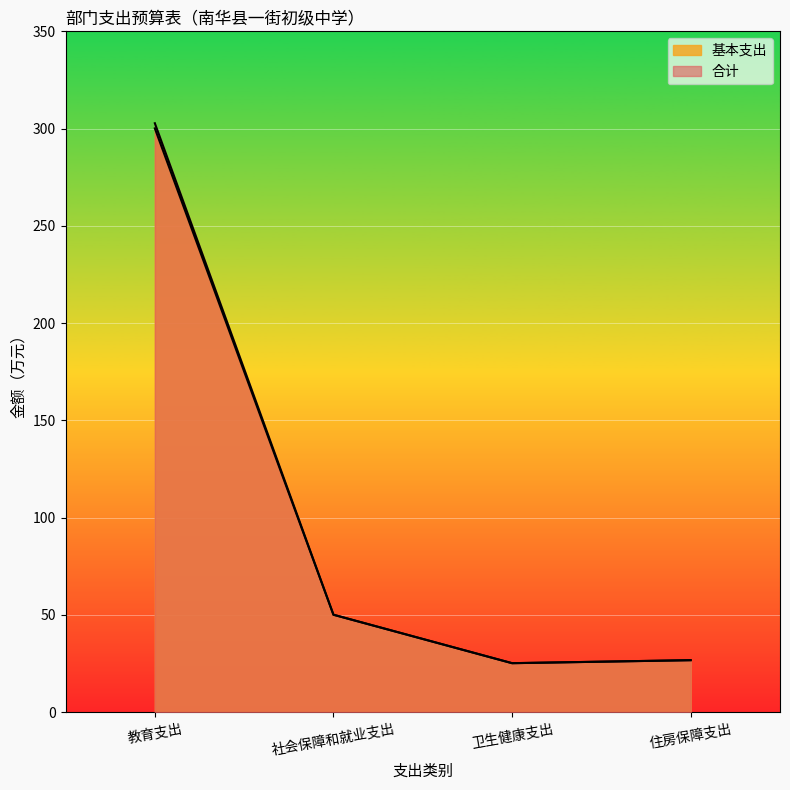

Reading right to left, list all the values displayed in this chart.

合计: 住房保障支出=26.8	卫生健康支出=25.2	社会保障和就业支出=50.1	教育支出=302.8
基本支出: 住房保障支出=26.8	卫生健康支出=25.2	社会保障和就业支出=50.1	教育支出=300.1